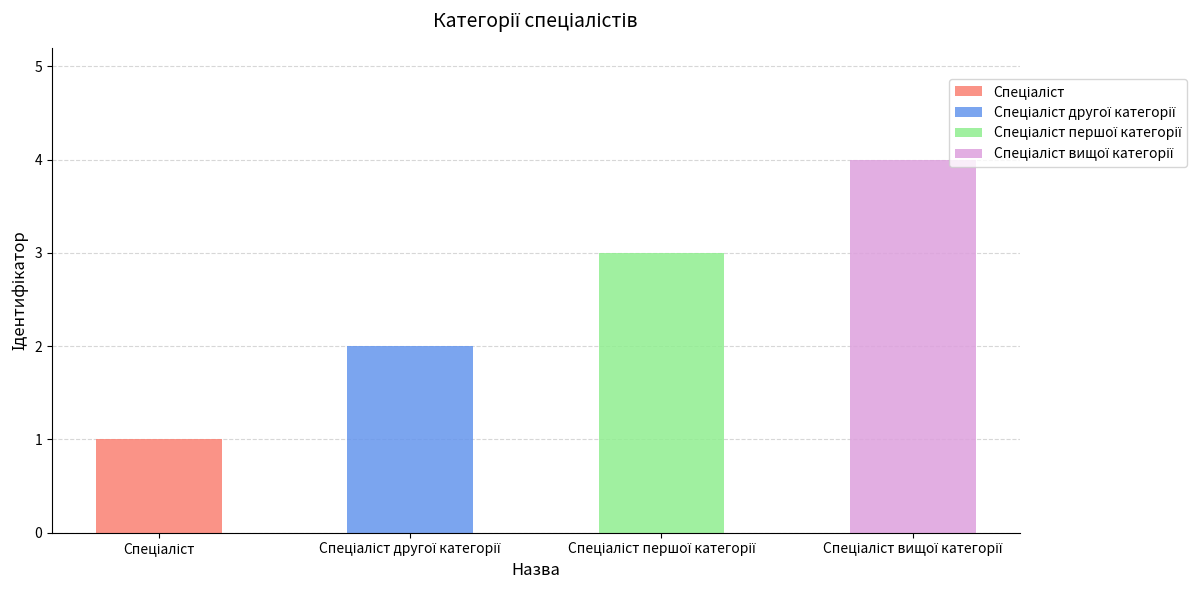

Count the values in the range 2 to 4.

3